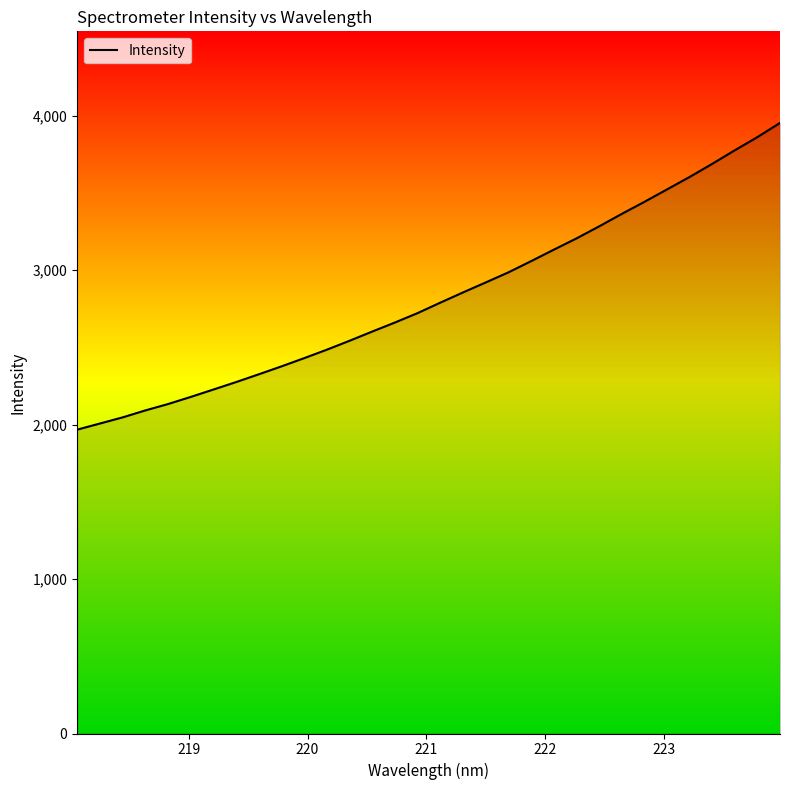

What is the maximum value shown in the chart?

3954.5